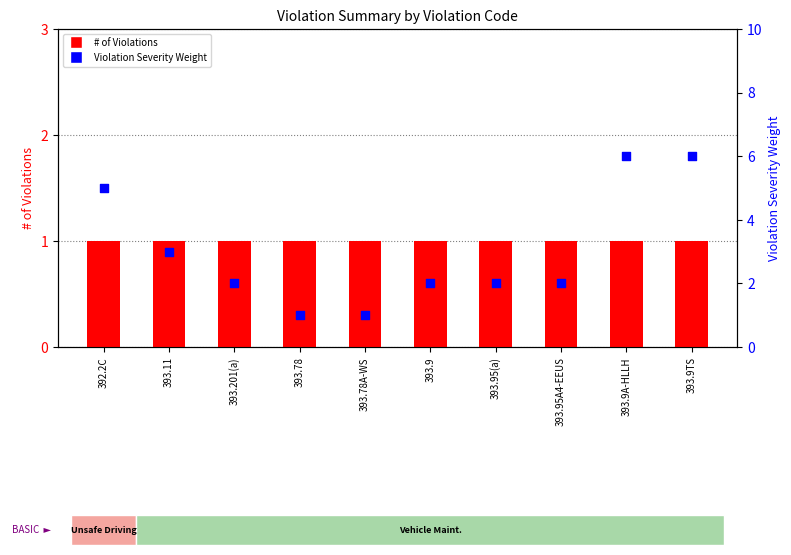

Is the value of Violation Severity Weight at 393.9TS greater than the value of # of Violations at 393.78?

Yes